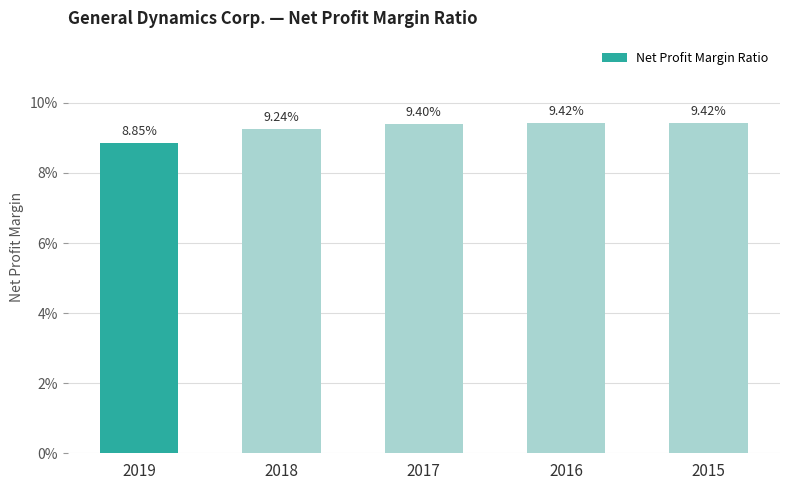

Reading left to right, extract all data points from this chart.

0.1	0.1	0.1	0.1	0.1